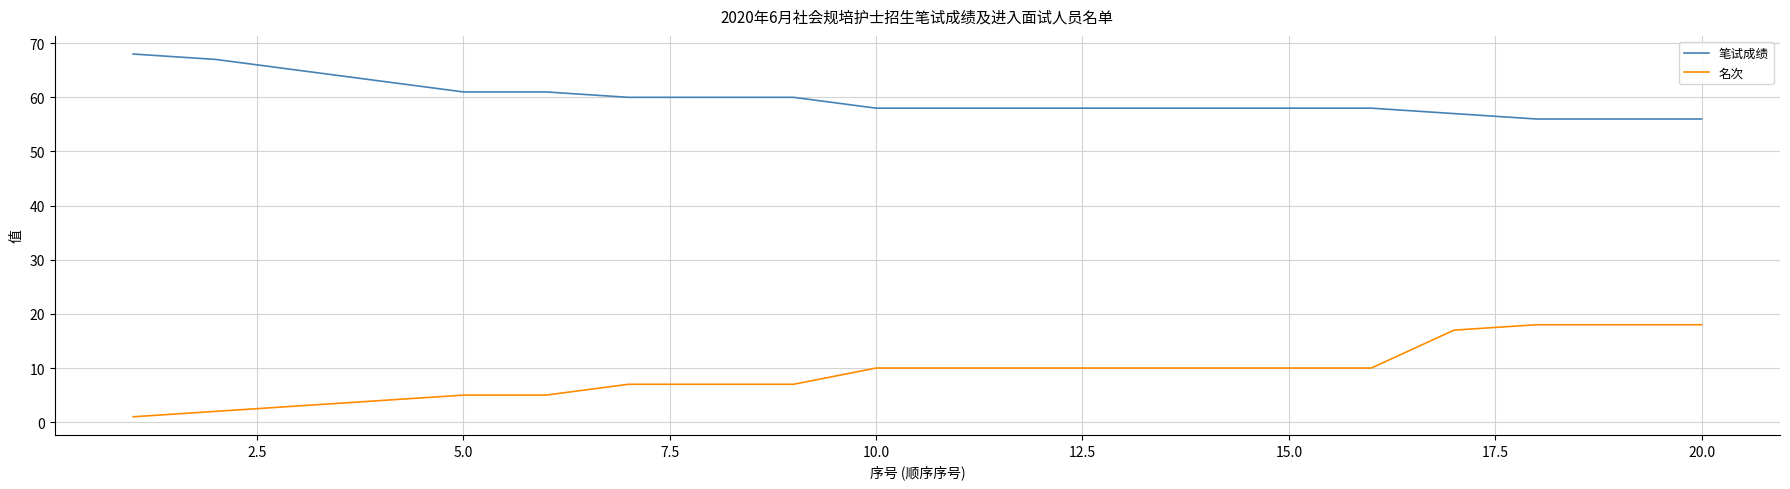

Does the chart display data point markers on the line(s)?

No